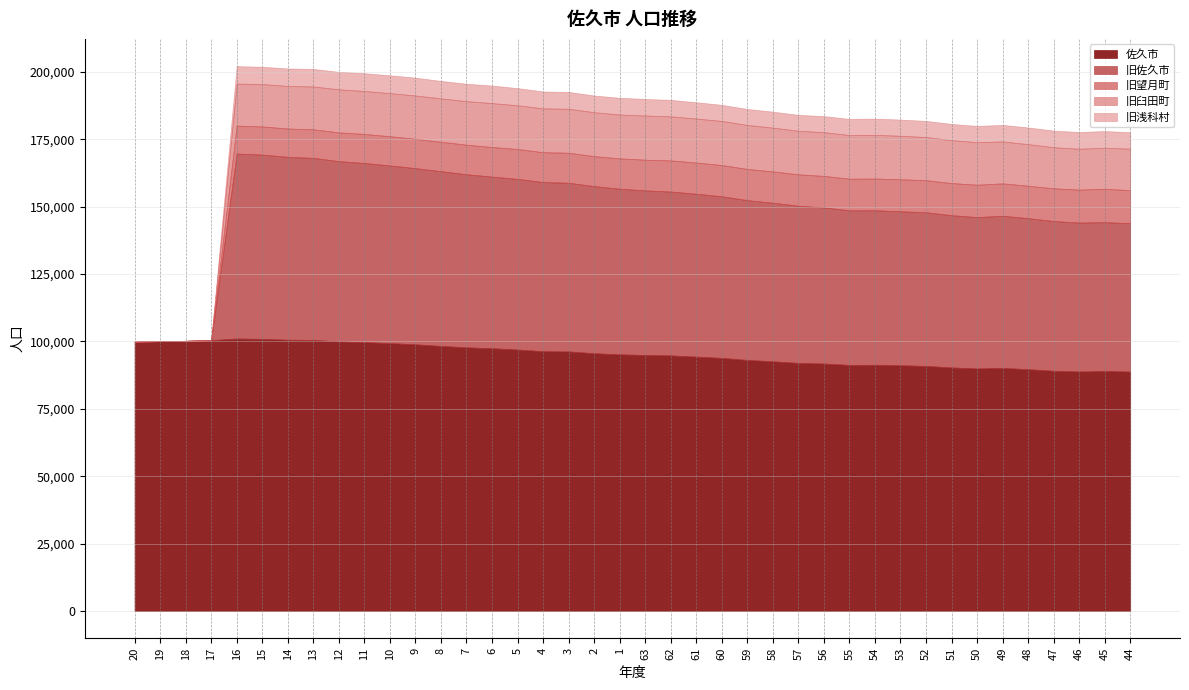

What is the sum of the 旧佐久市 values at 59 and 63?

120347